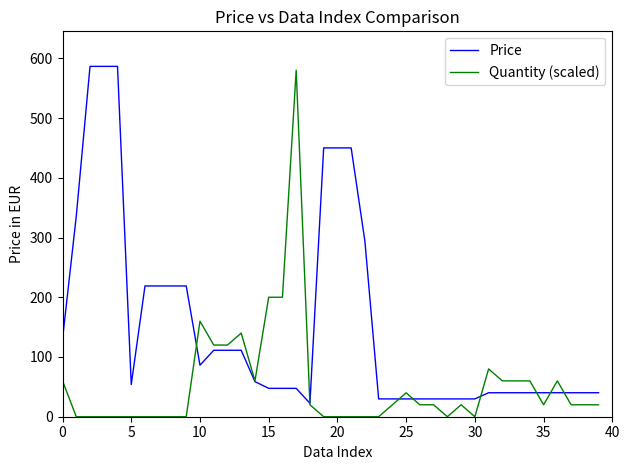

Rank the series by their average value, from lowest to highest.

Quantity (scaled), Price